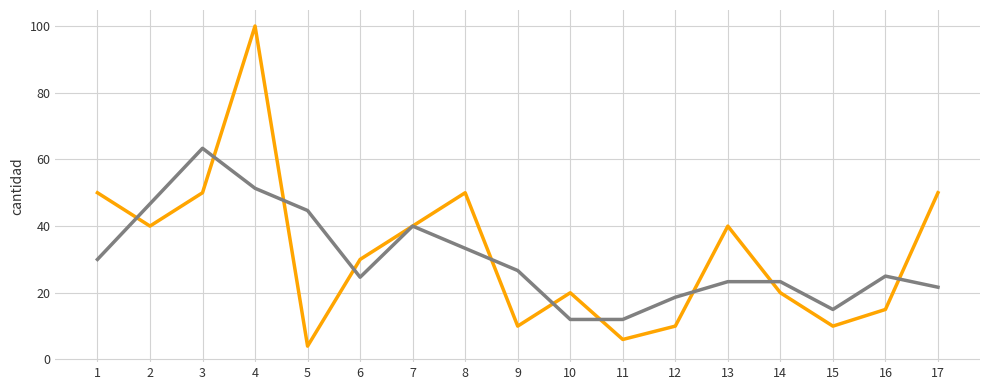

What is the total value across all series at 3?

113.3